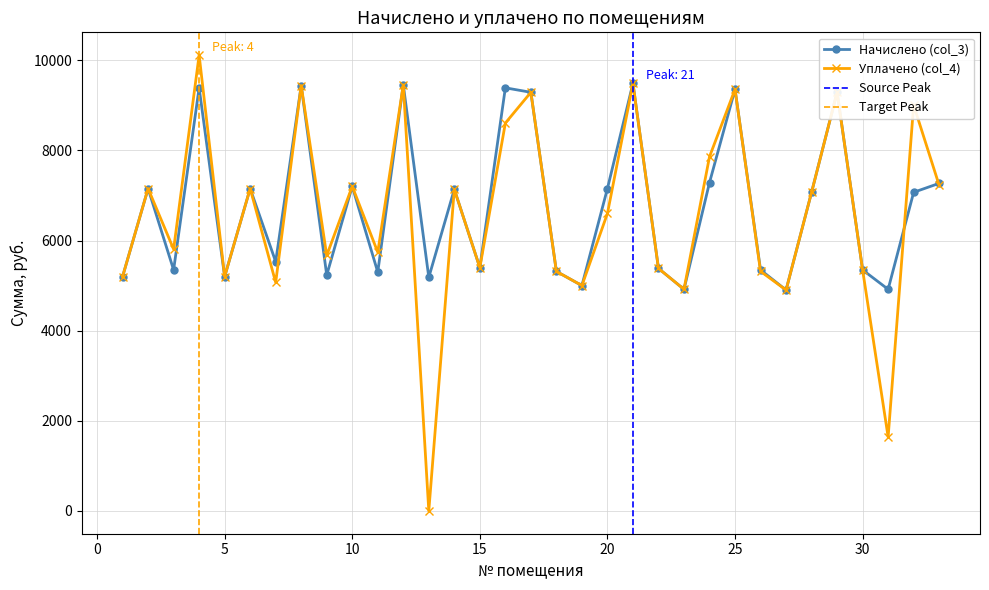

Reading left to right, extract all data points from this chart.

Начислено (col_3): 1=5199.8	2=7153.9	3=5348.9	4=9389.5	5=5199.8	6=7153.9	7=5531.0	8=9439.2	9=5233.0	10=7203.6	11=5299.2	12=9455.8	13=5183.4	14=7137.4	15=5398.6	16=9389.5	17=9290.2	18=5315.8	19=5001.1	20=7153.9	21=9488.9	22=5382.0	23=4918.3	24=7286.4	25=9356.4	26=5348.9	27=4901.8	28=7071.1	29=9290.2	30=5348.9	31=4918.3	32=7071.1	33=7269.8
Уплачено (col_4): 1=5199.8	2=7153.9	3=5807.4	4=10115.3	5=5199.8	6=7153.9	7=5070.1	8=9439.2	9=5669.0	10=7203.6	11=5740.8	12=9455.8	13=0.0	14=7137.4	15=5398.6	16=8607.1	17=9290.2	18=5315.8	19=5001.1	20=6601.0	21=9488.9	22=5382.0	23=4918.3	24=7860.0	25=9356.4	26=5316.6	27=4901.8	28=7071.1	29=9290.2	30=5348.9	31=1639.4	32=9006.1	33=7225.9